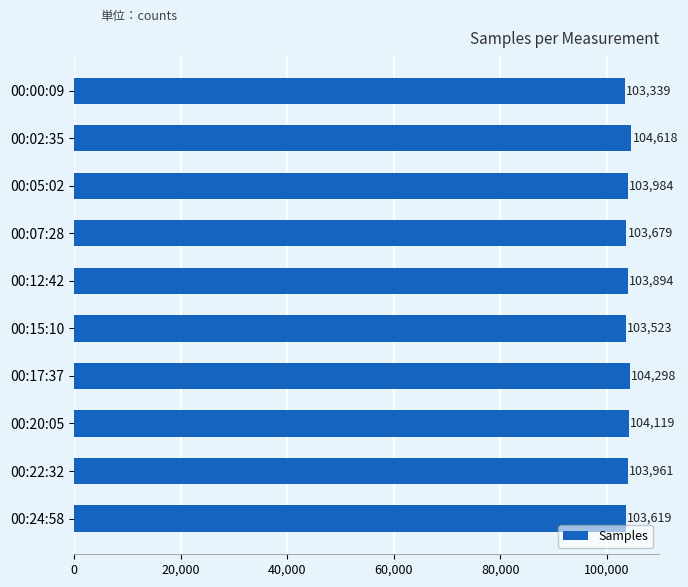

List the labels in order of value, smallest first.

00:00:09, 00:15:10, 00:24:58, 00:07:28, 00:12:42, 00:22:32, 00:05:02, 00:20:05, 00:17:37, 00:02:35